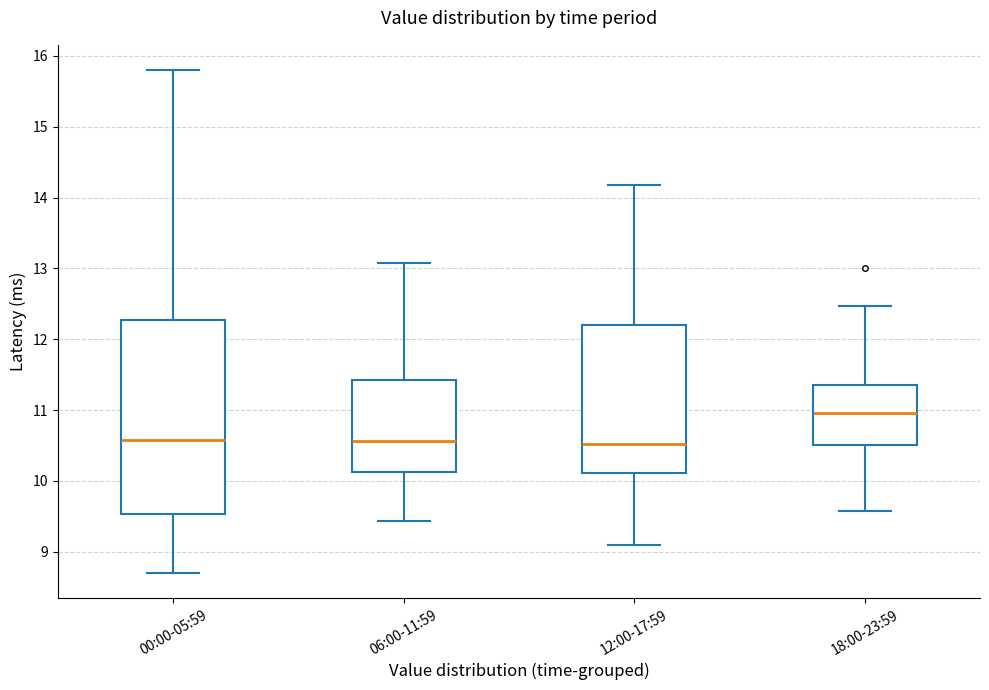

Which box is the tallest, from its lower edge to its upper edge?

00:00-05:59